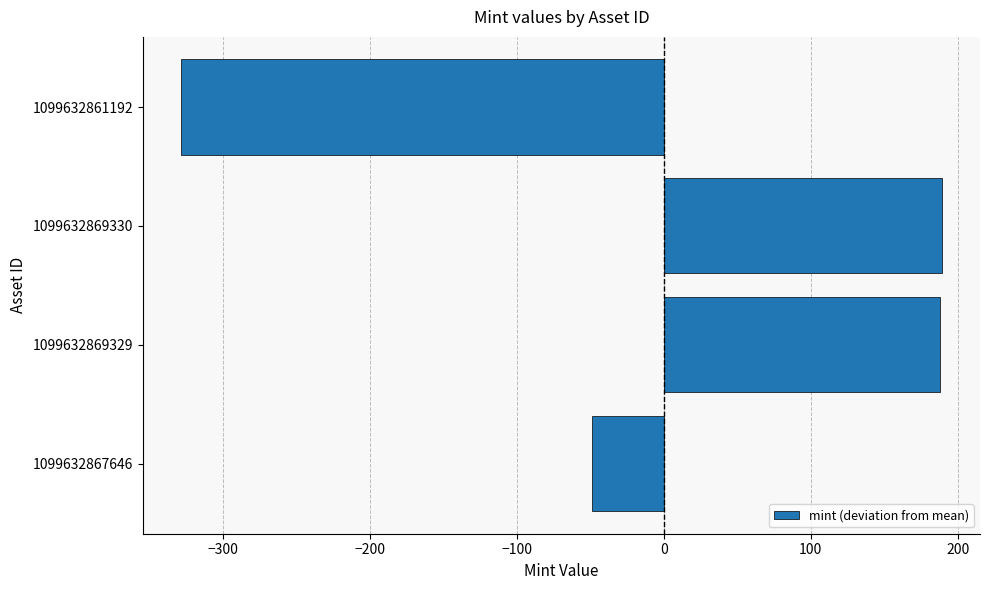

Are the bars grouped side by side (vs. stacked)?

No